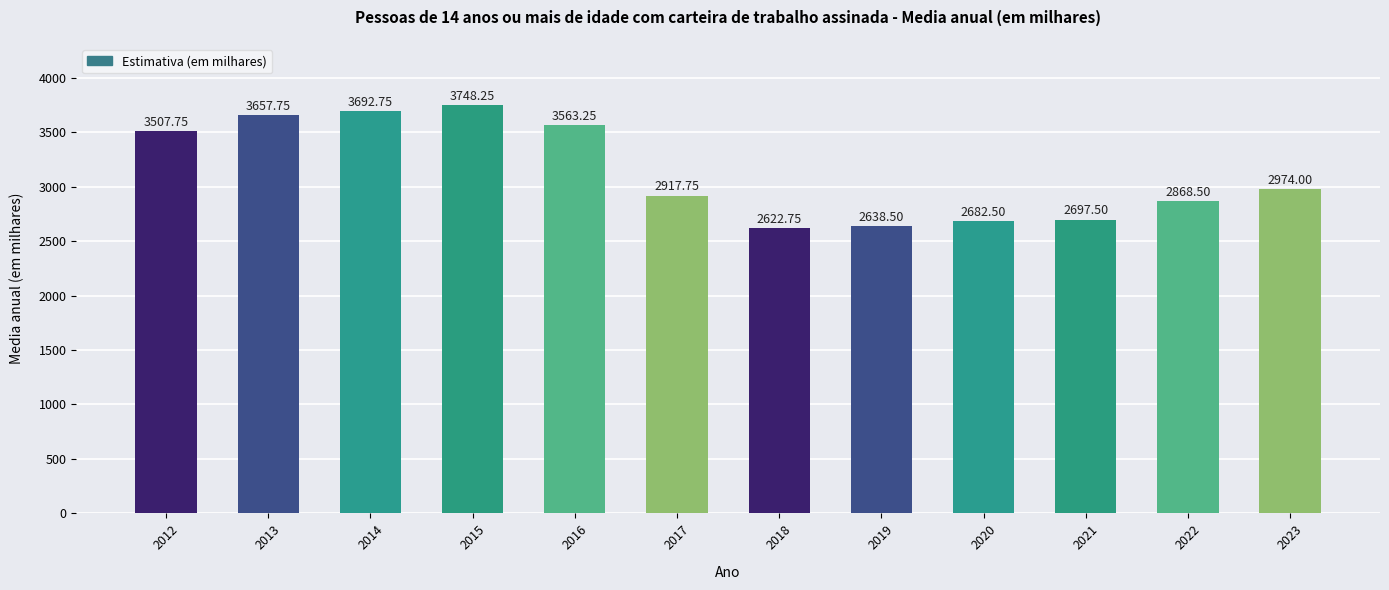

Are the bars horizontal?

No